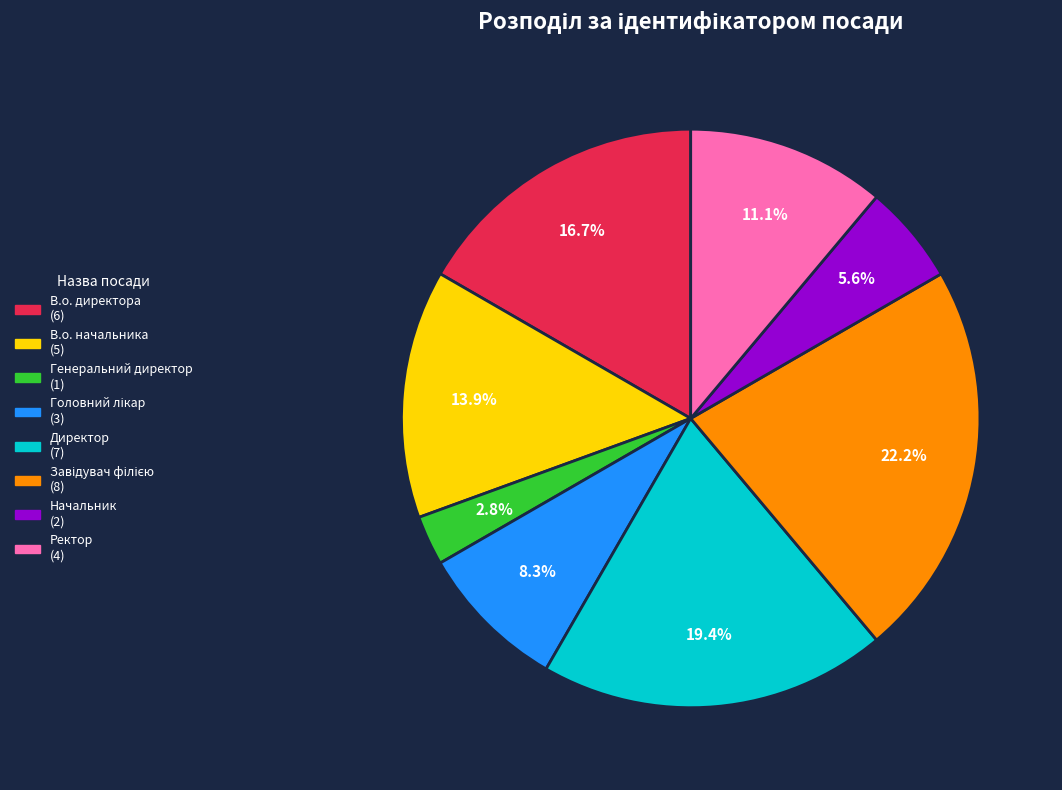

Which has a higher value, Директор or Начальник?

Директор